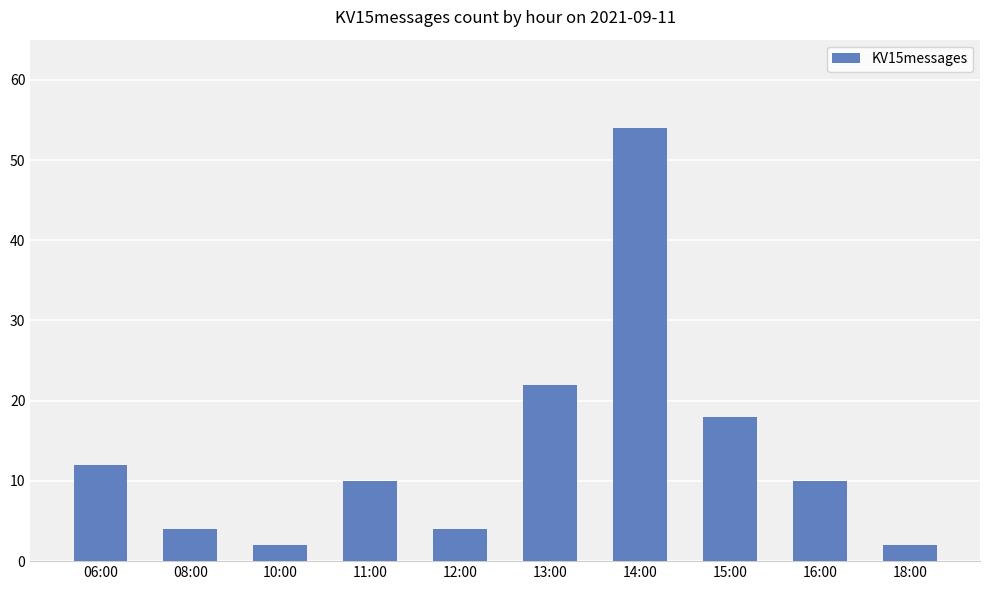

Count the number of data series in this chart.

1